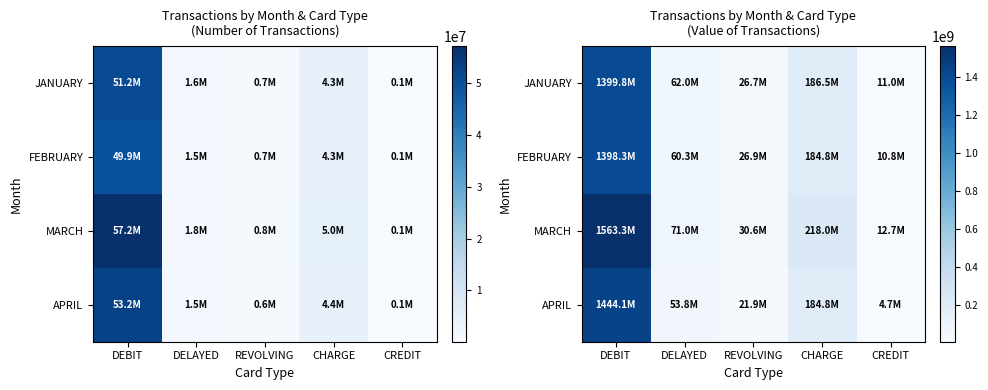

What is the lowest value of the JANUARY series?

11014732